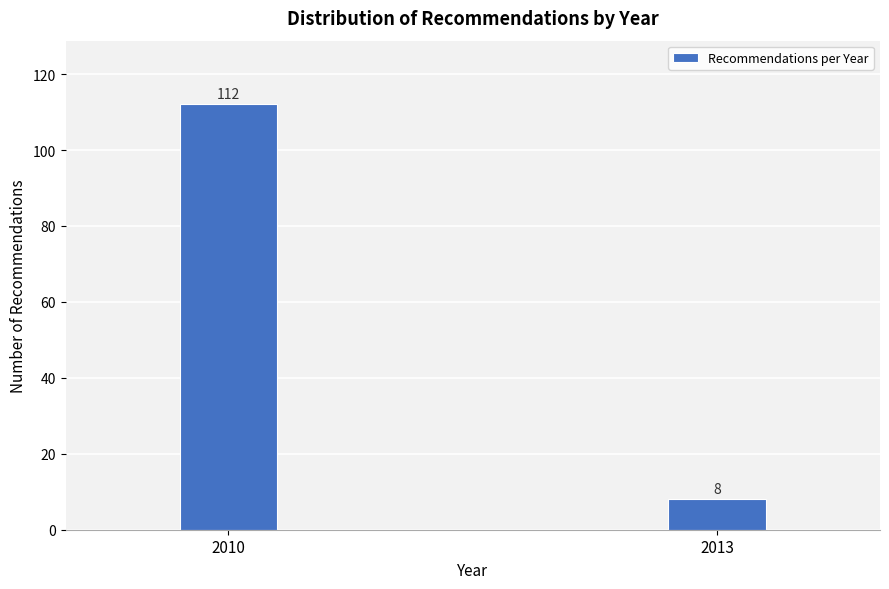

Reading right to left, transcribe all the data shown in this chart.

8	112